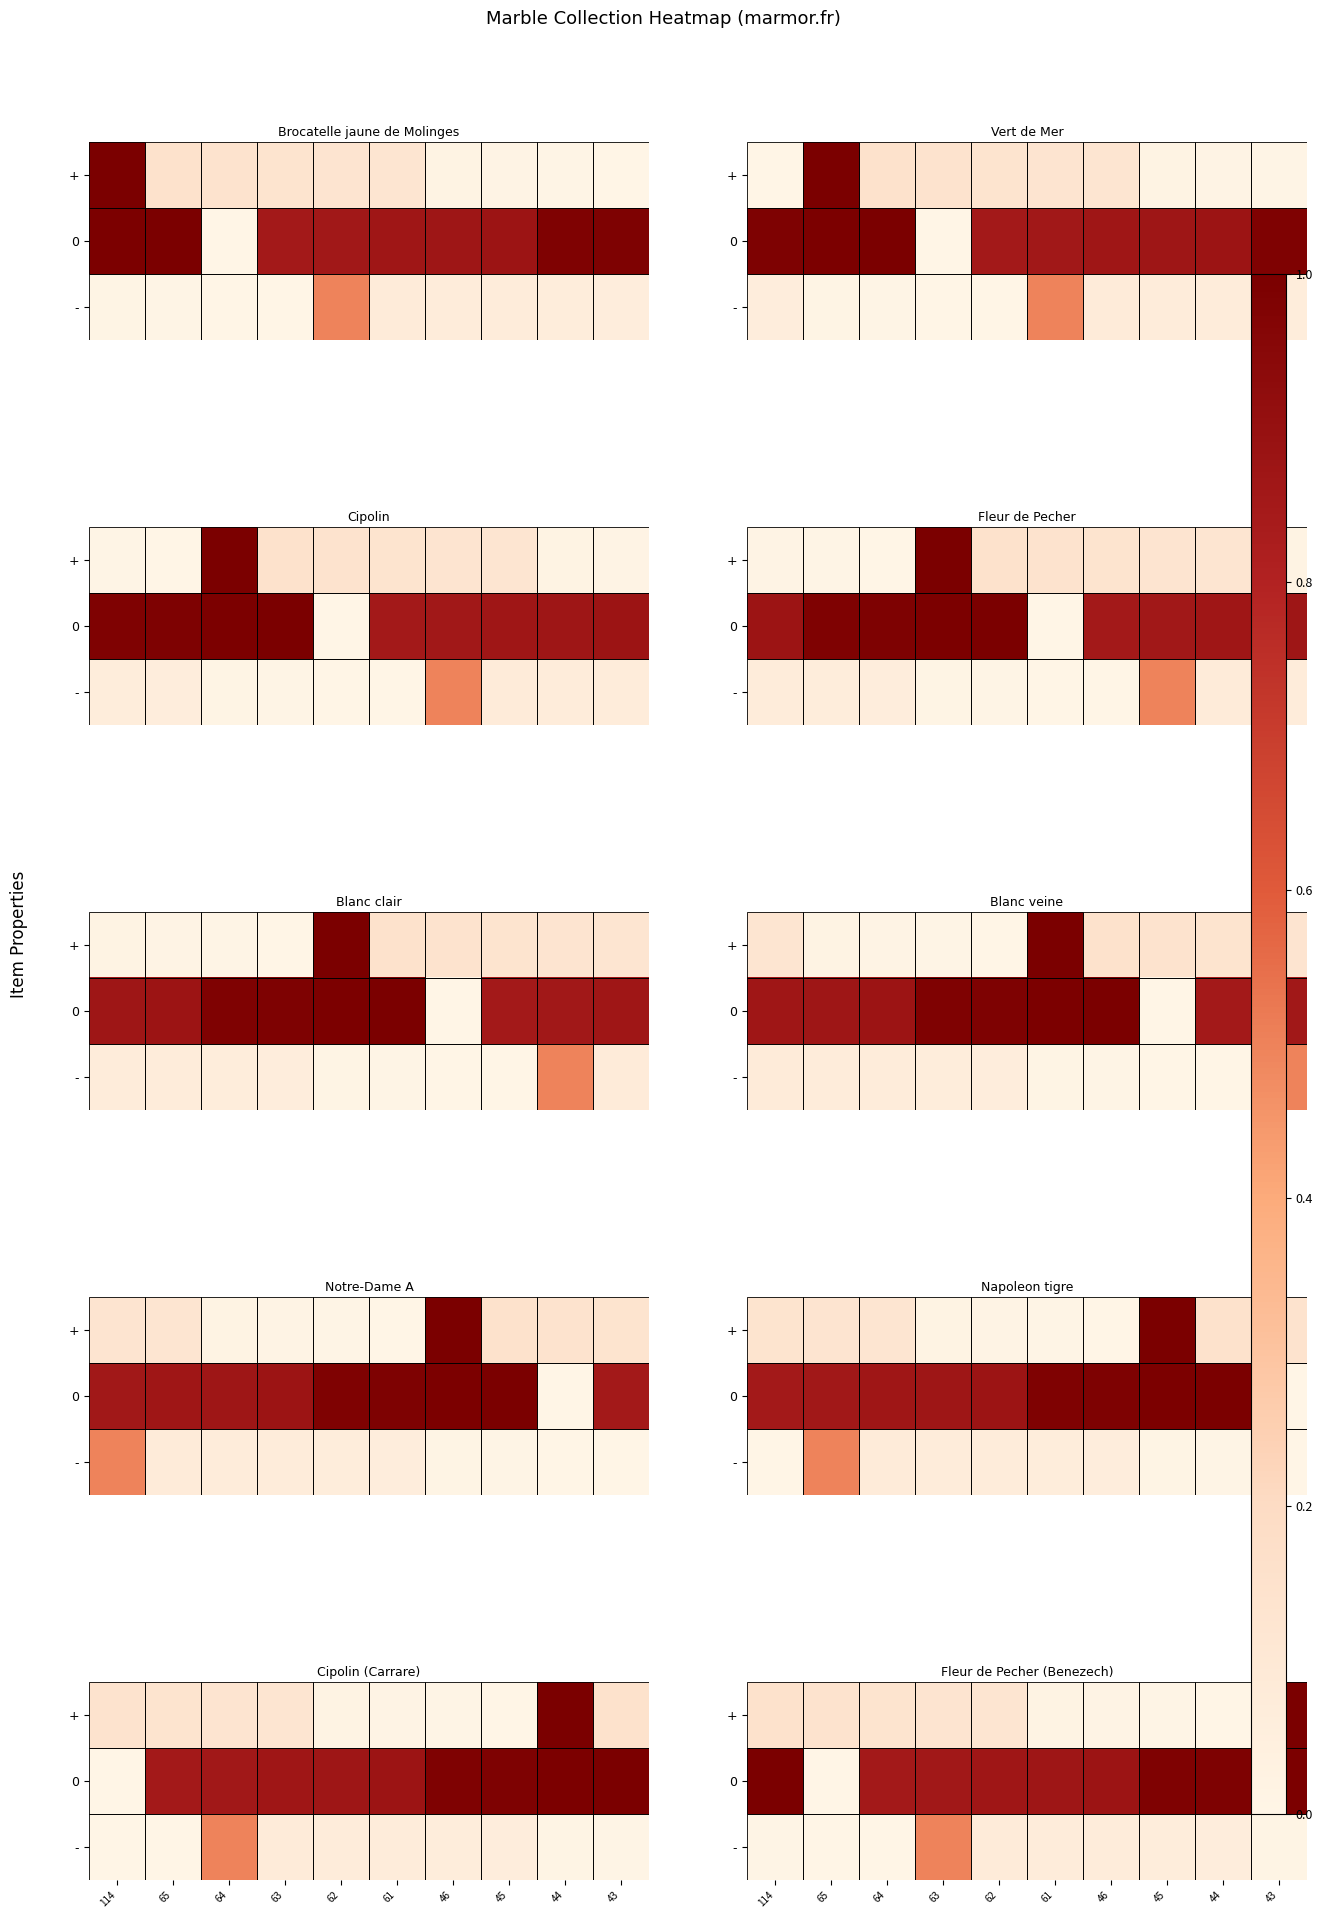

How many distinct data groups are displayed?

3